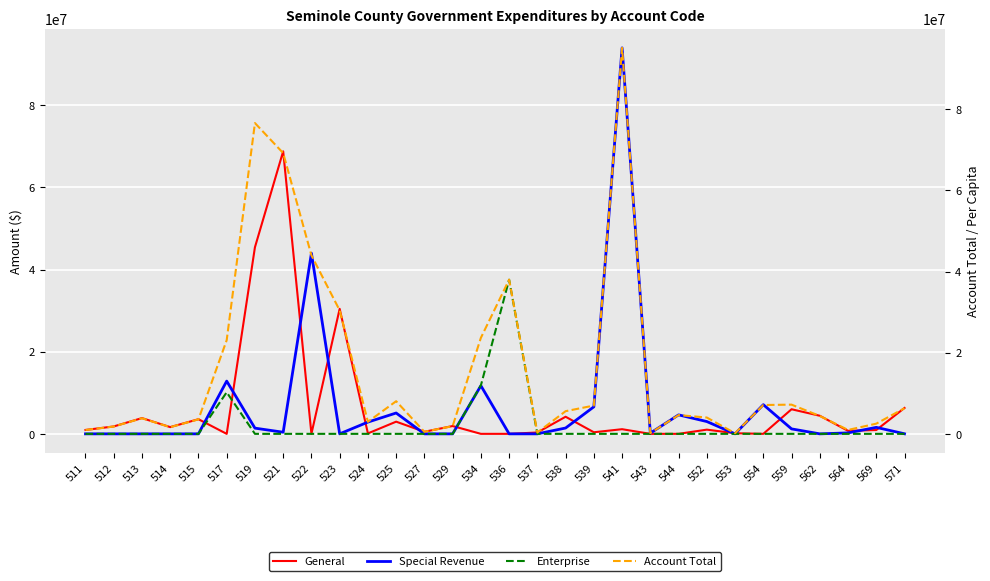

At which category does Account Total reach its first local valley?

514